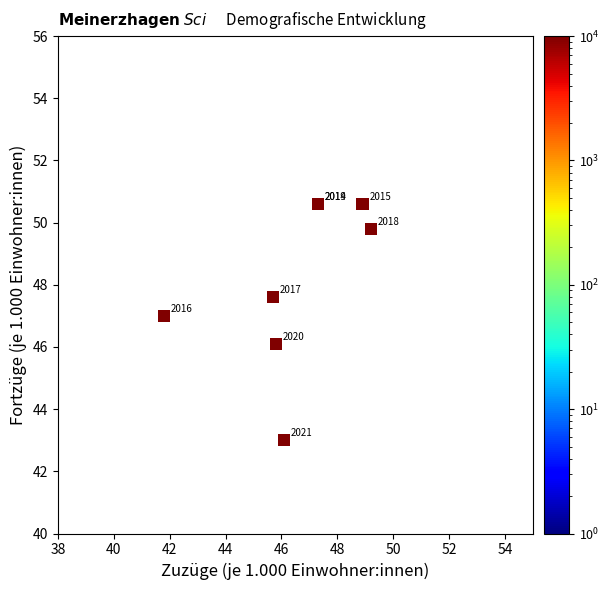

What Y value in the scatter plot is closest to 46?

46.1